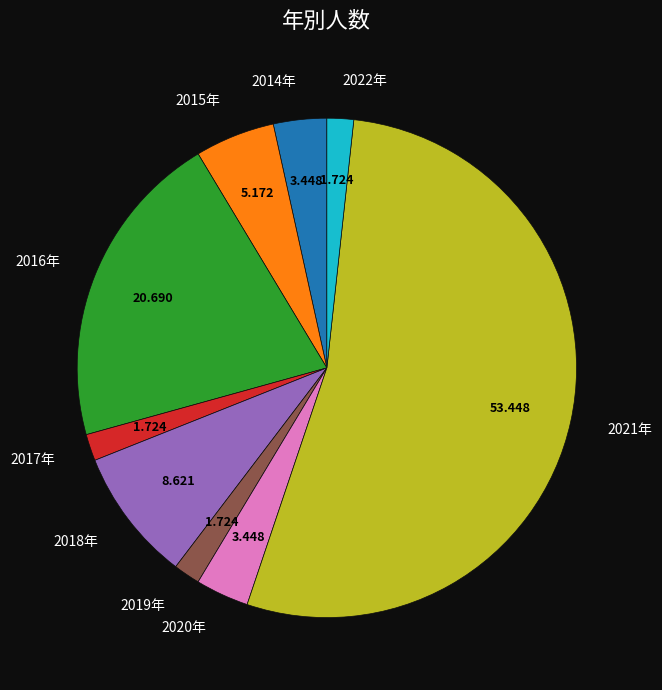

Is 2015年 the majority of the pie?

No